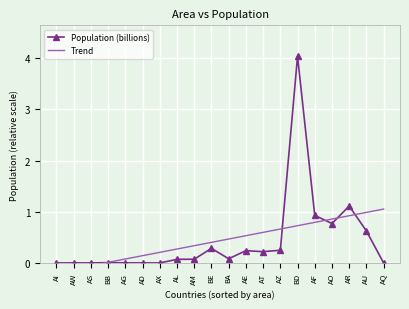

What is the label of the 13th point from the right?

AL